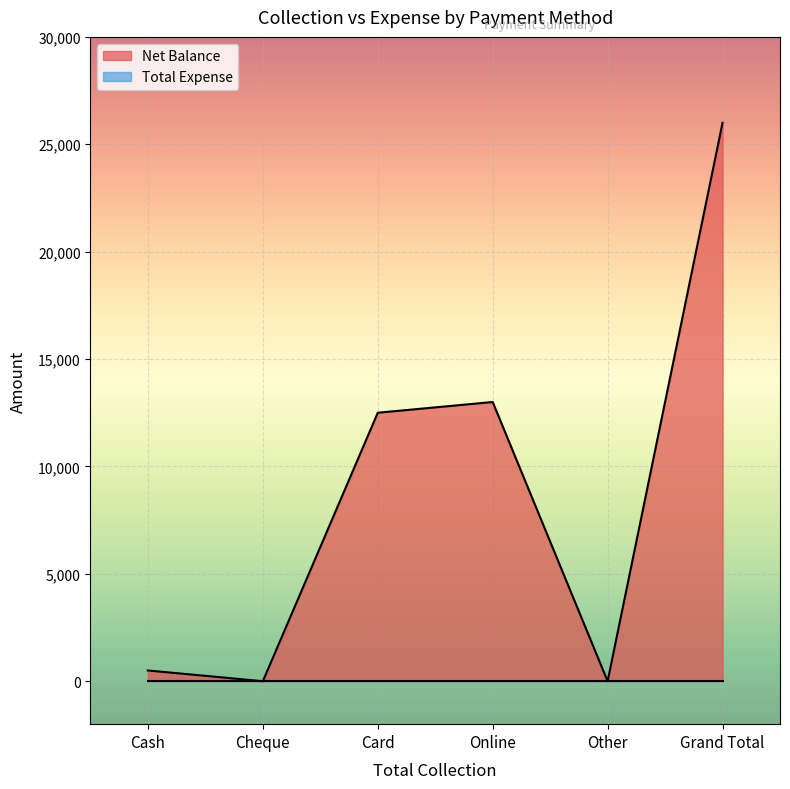

Reading right to left, extract all data points from this chart.

26000	0	13000	12500	0	500